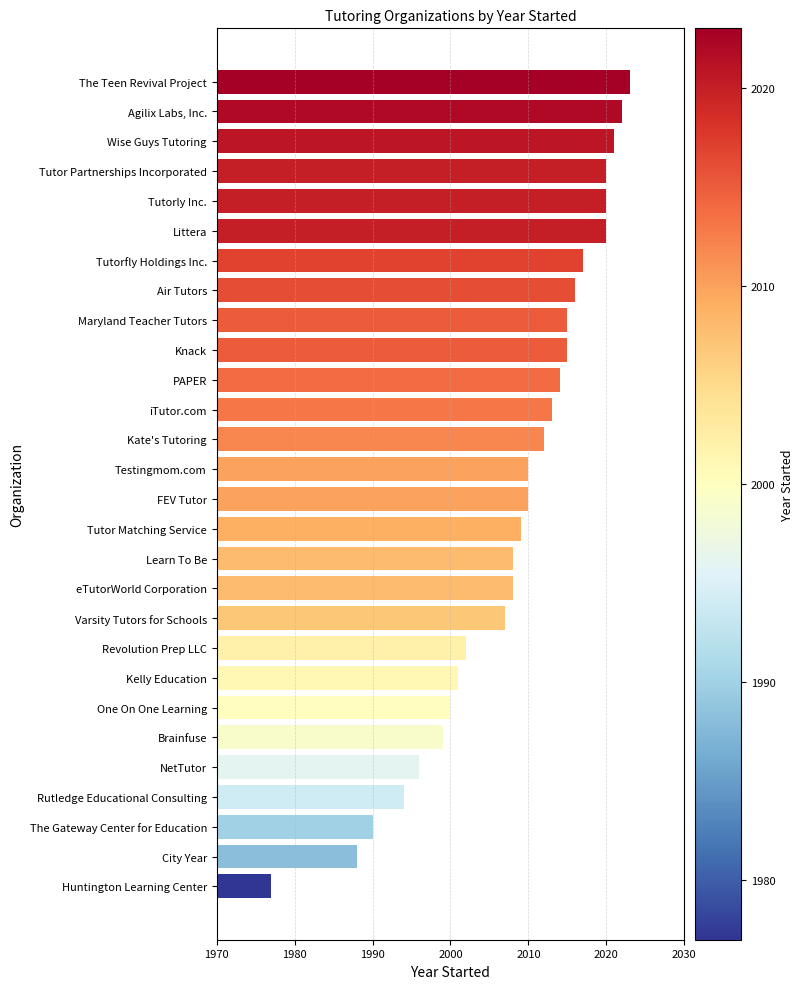

Which category has the highest value across all series?

The Teen Revival Project